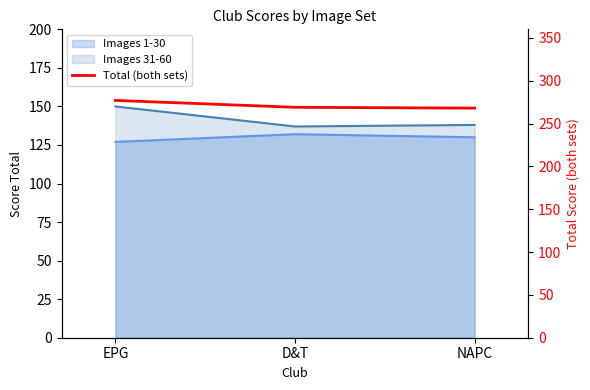

Rank the categories by value from lowest to highest.

NAPC, D&T, EPG